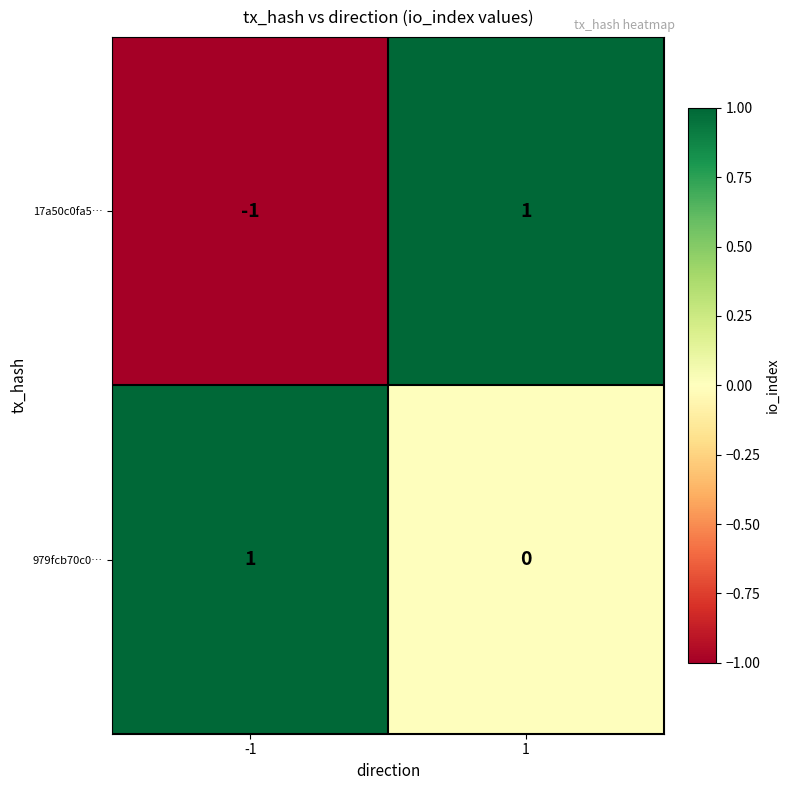

The value of 17a50c0fa5… at 1 is 2. True or false?

False